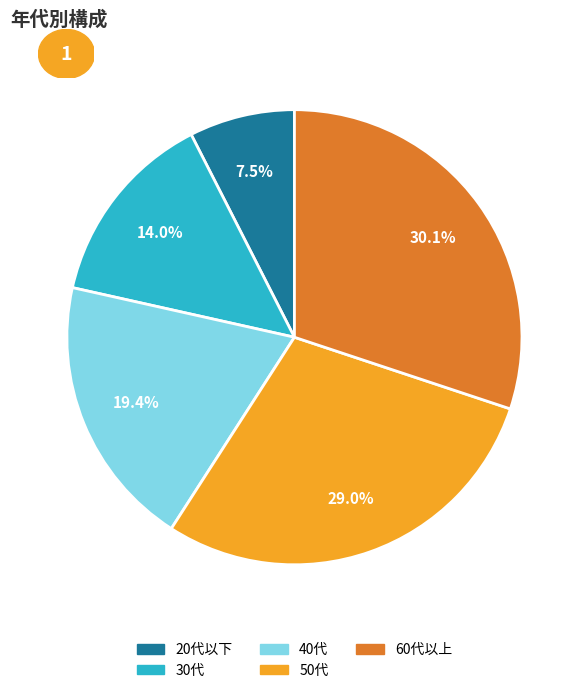

Does any single category account for the majority?

No